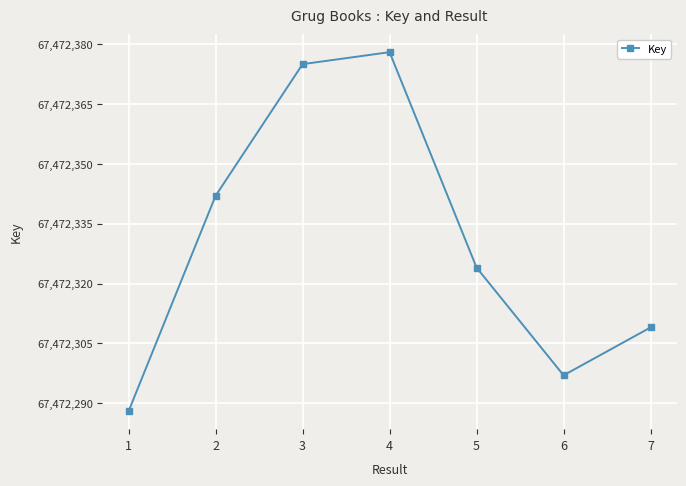

At which category does the chart reach its peak across all series?

4